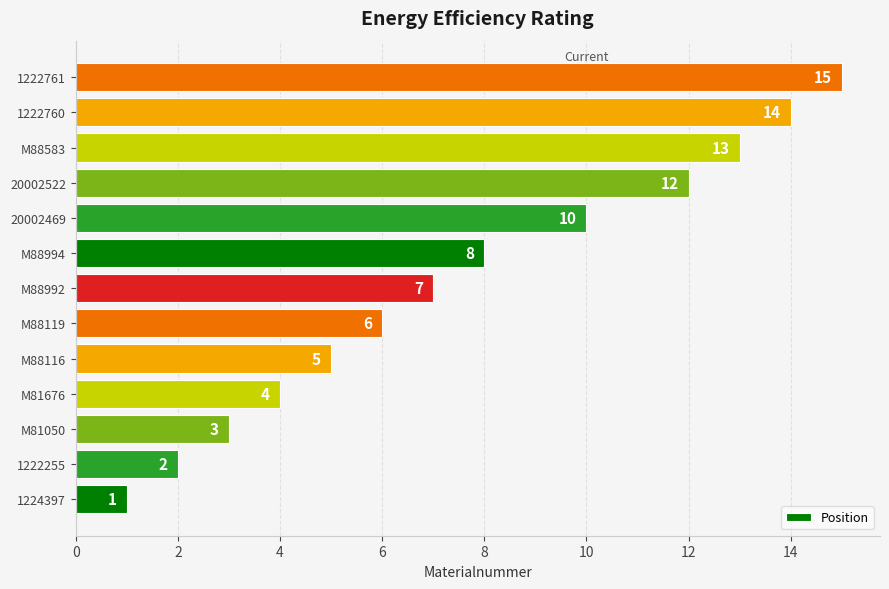

The chart shows a value of 12 at 20002522. True or false?

True